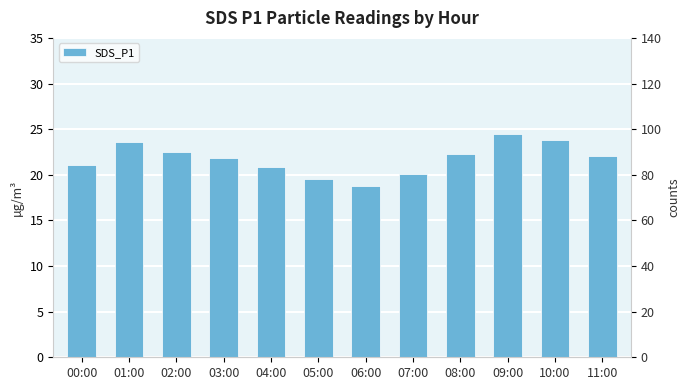

Is it true that the value at 00:00 is 8.0?

False